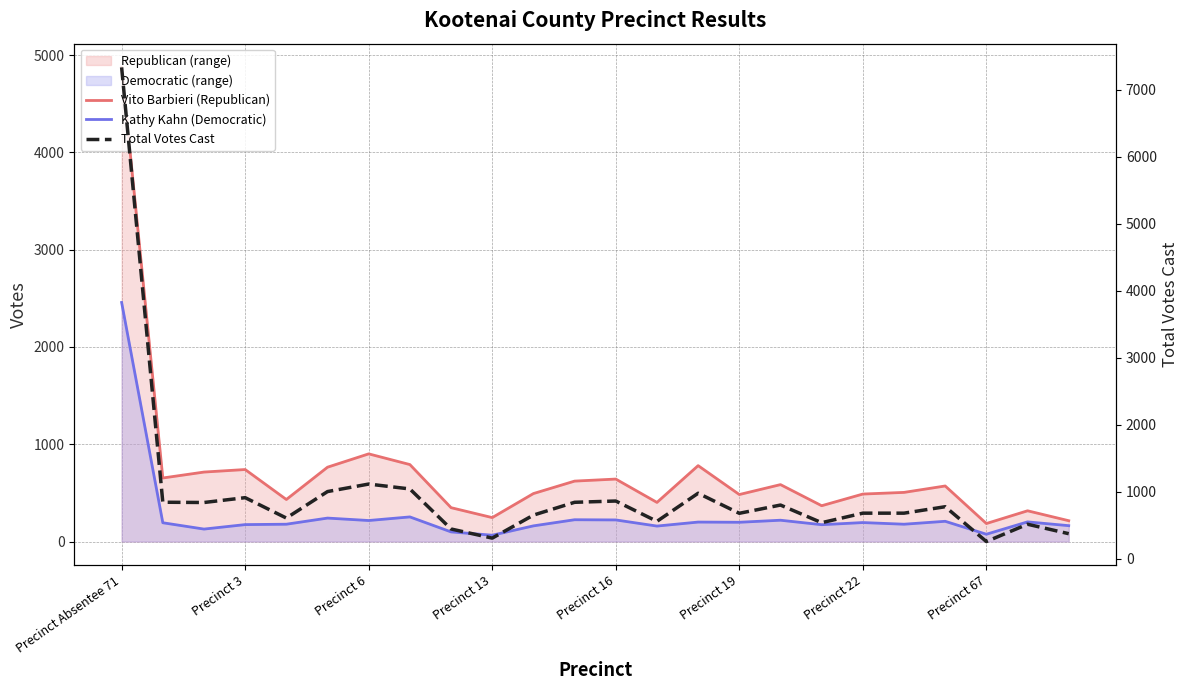

Where does the Kathy Kahn (Democratic) series first go above 195?

Precinct Absentee 71